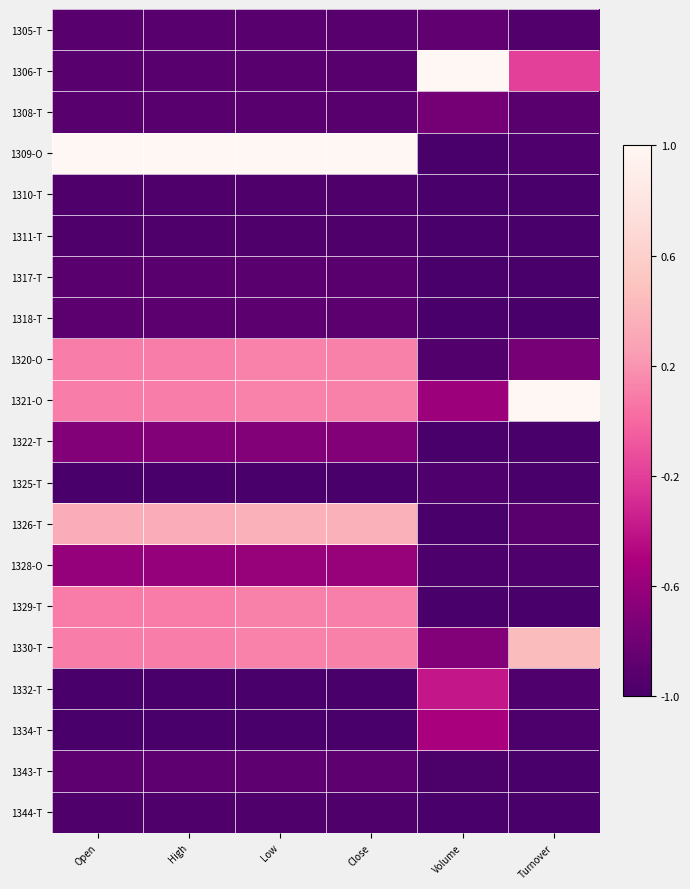

Which label corresponds to the smallest value in the chart?

Turnover